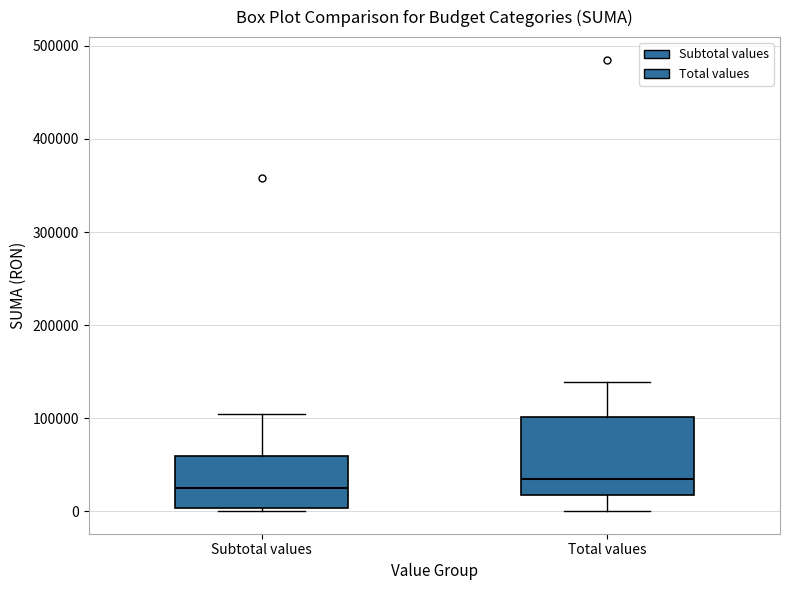

Reading left to right, transcribe this box plot: for each box, give where its median line is, the range the box spans, and where its two whiskers end, as read against the y-axis. The values are not printed on the chart, so give them approximately, as read against the axis.

Subtotal values: median 20000, box 0 to 60000, whiskers 0 (just below the box's lower edge) to 100000
Total values: median 30000, box 20000 to 100000, whiskers 0 to 140000